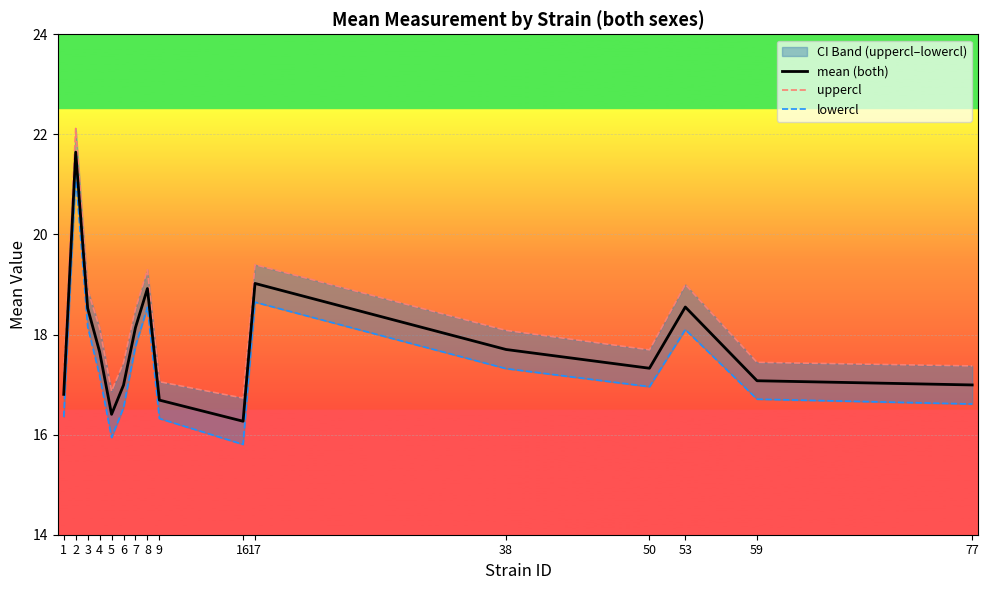

True or false: mean (both) has a value of 18.5 at 3.

True